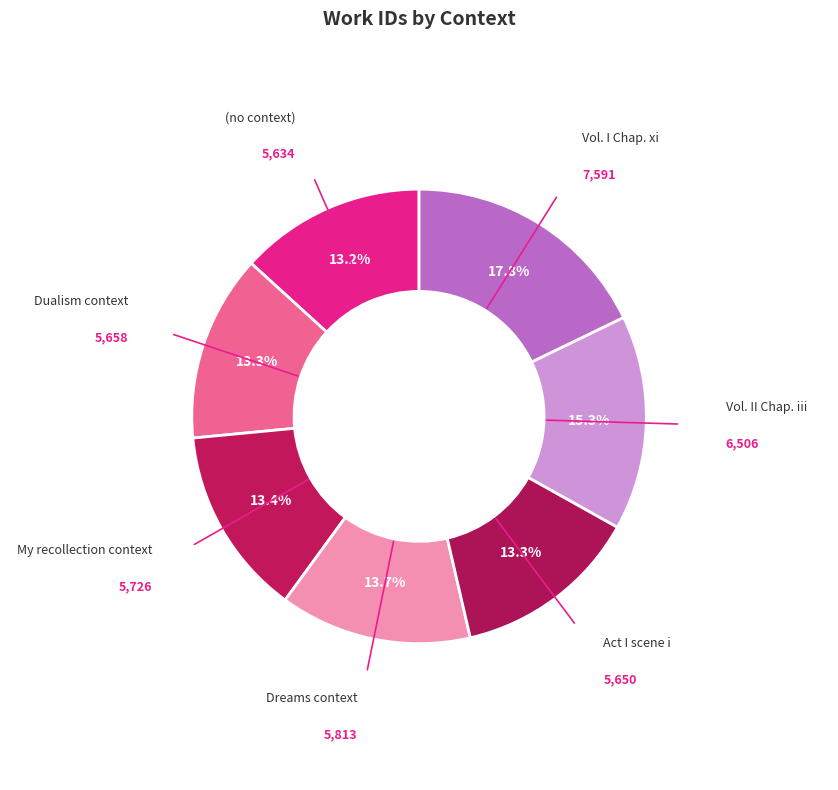

Is there any slice that represents more than half of the pie?

No